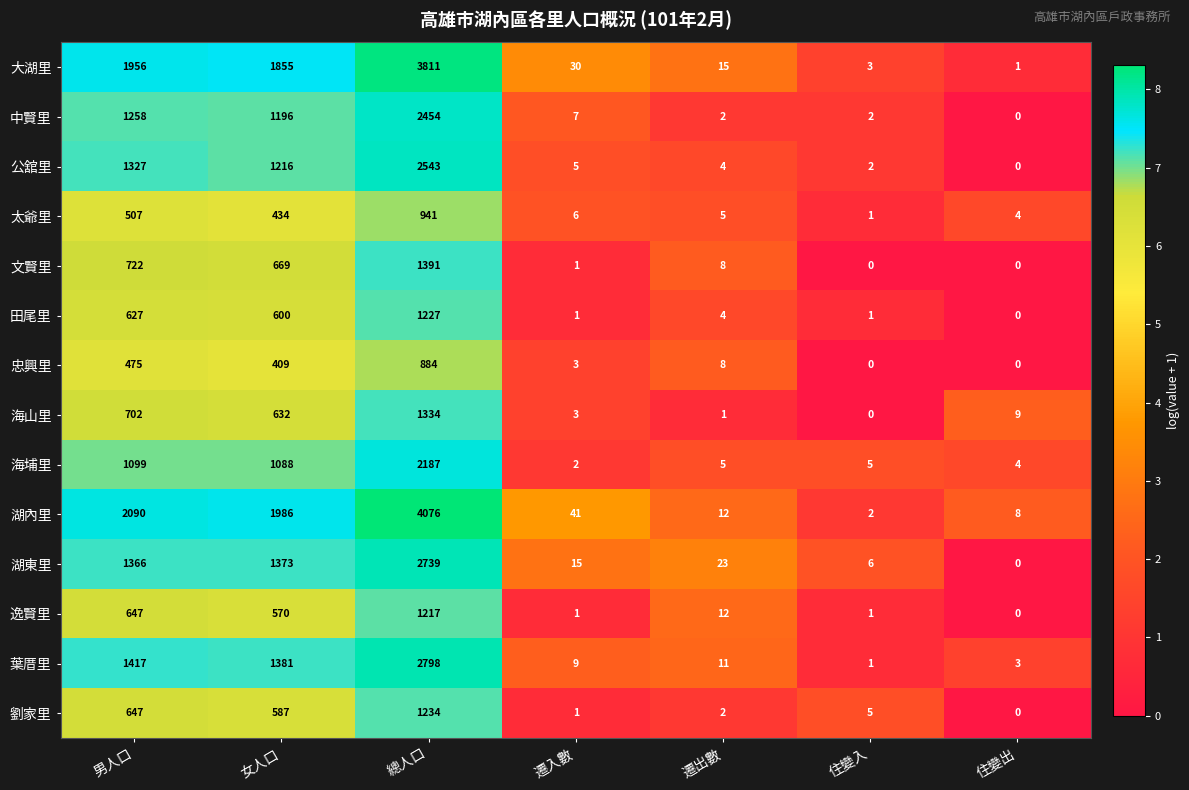

Between 女人口 and 住變入, which series saw the biggest shift?

湖內里